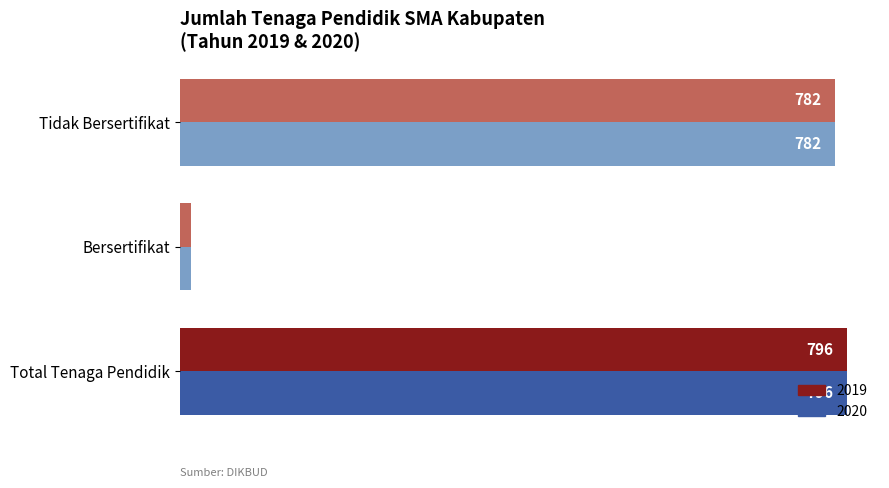

At how many categories does at least one series exceed 100?

2